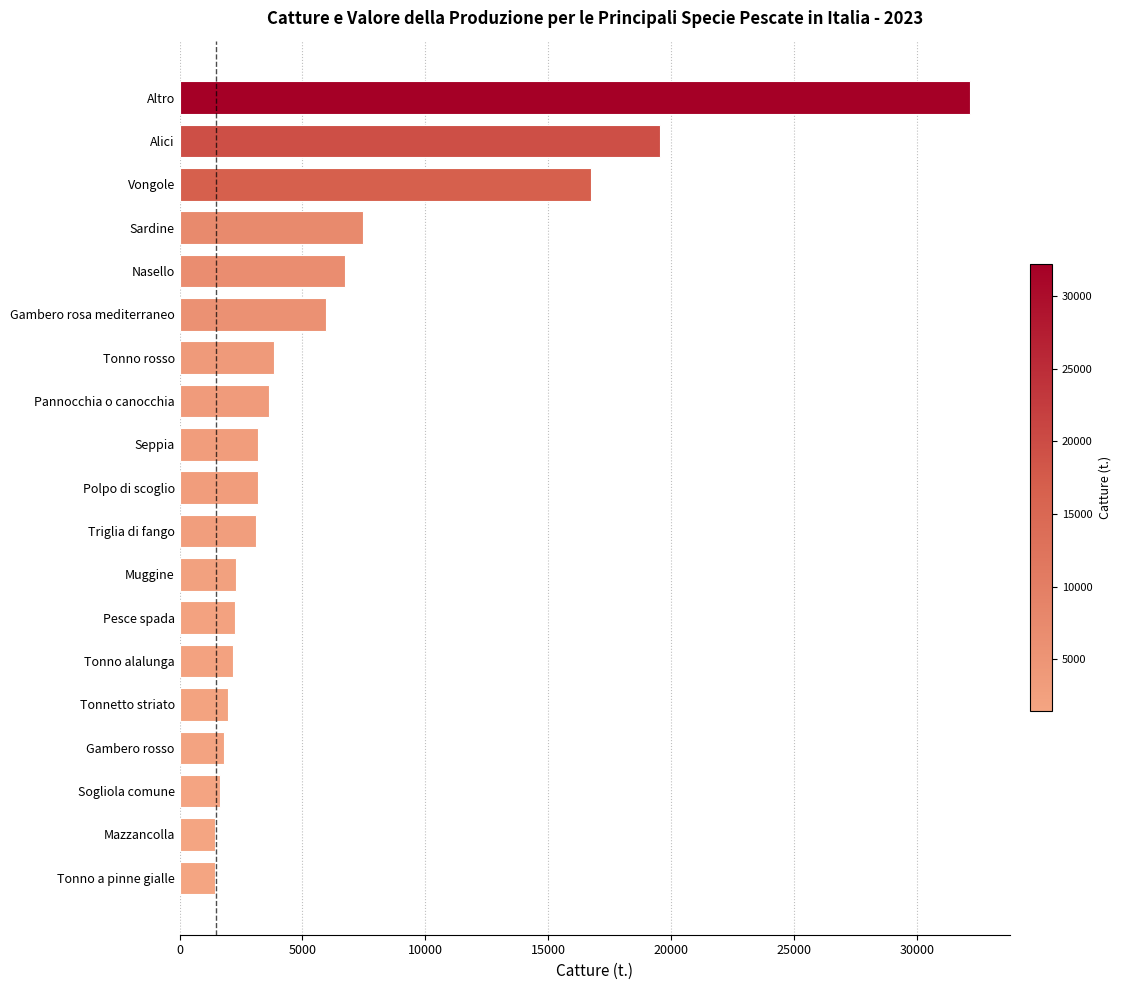

What is the sum of all values?

120728.2